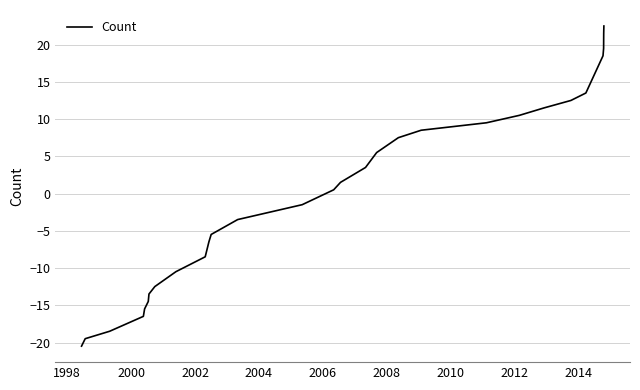

What is the minimum value shown in the chart?

-20.5